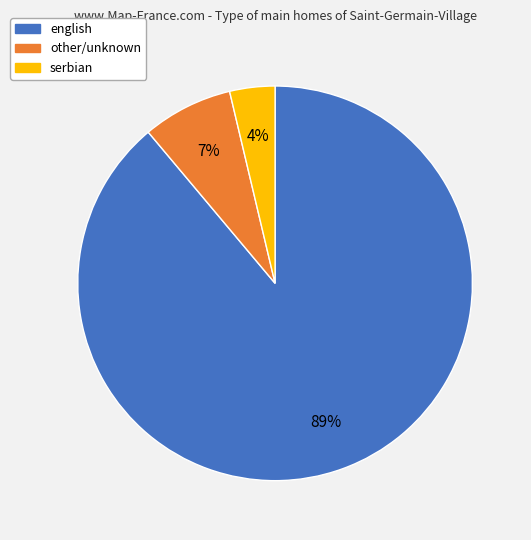

Is there any slice that represents more than half of the pie?

Yes